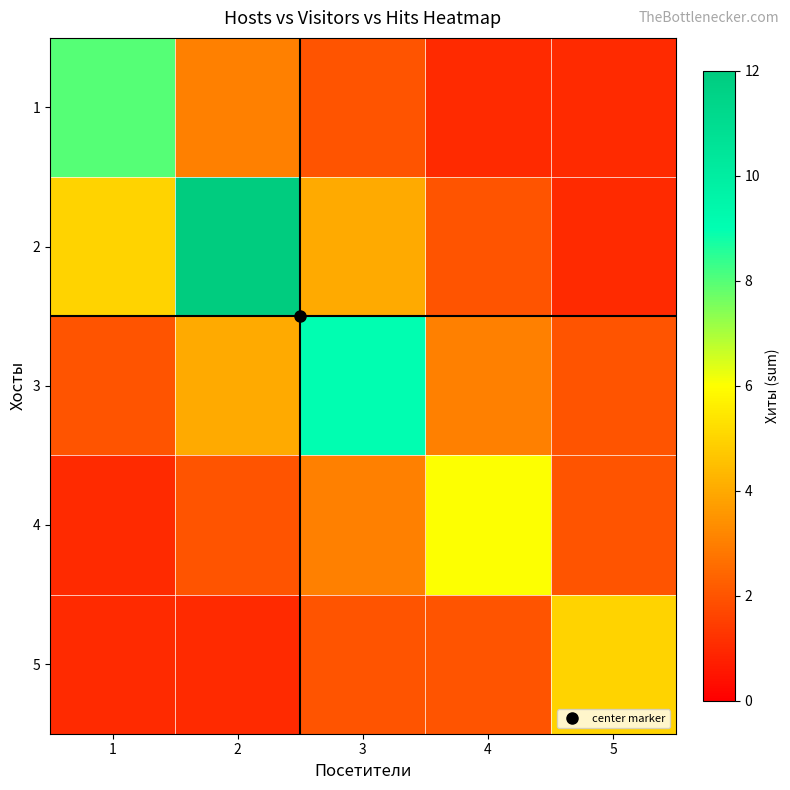

Reading left to right, extract all data points from this chart.

1: 1=8	2=3	3=2	4=1	5=1
2: 1=5	2=12	3=4	4=2	5=1
3: 1=2	2=4	3=9	4=3	5=2
4: 1=1	2=2	3=3	4=6	5=2
5: 1=1	2=1	3=2	4=2	5=5